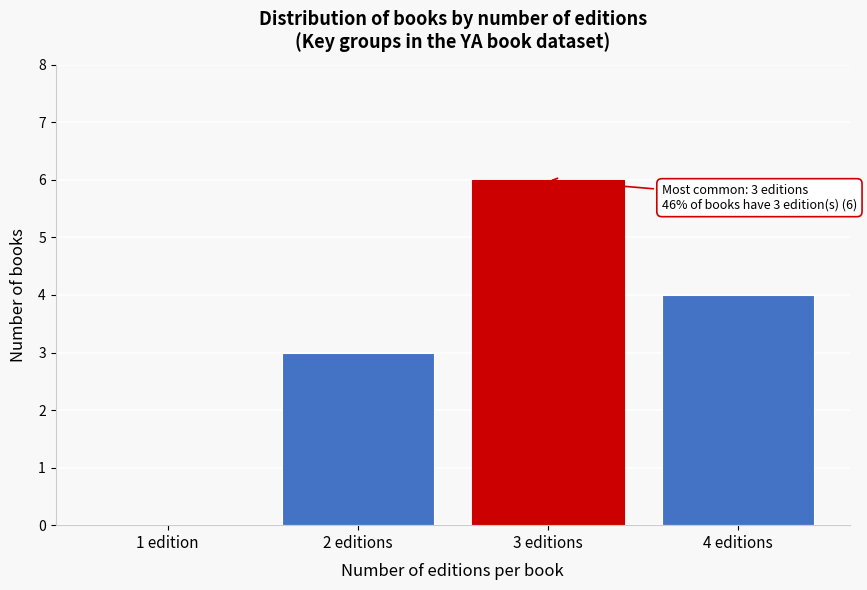

Reading left to right, extract all data points from this chart.

1 edition=0	2 editions=3	3 editions=6	4 editions=4